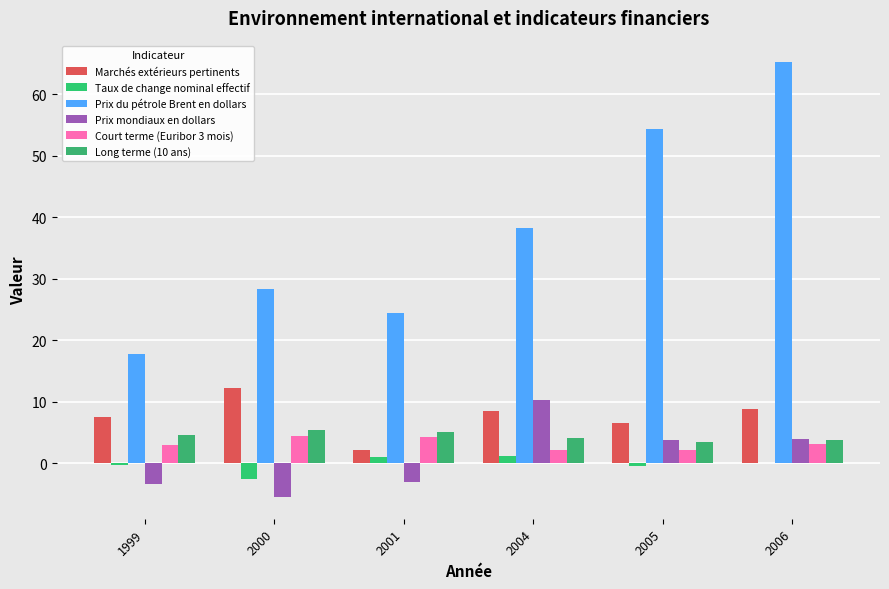

What is the difference between the maximum and minimum values in the Long terme (10 ans) series?

2.0